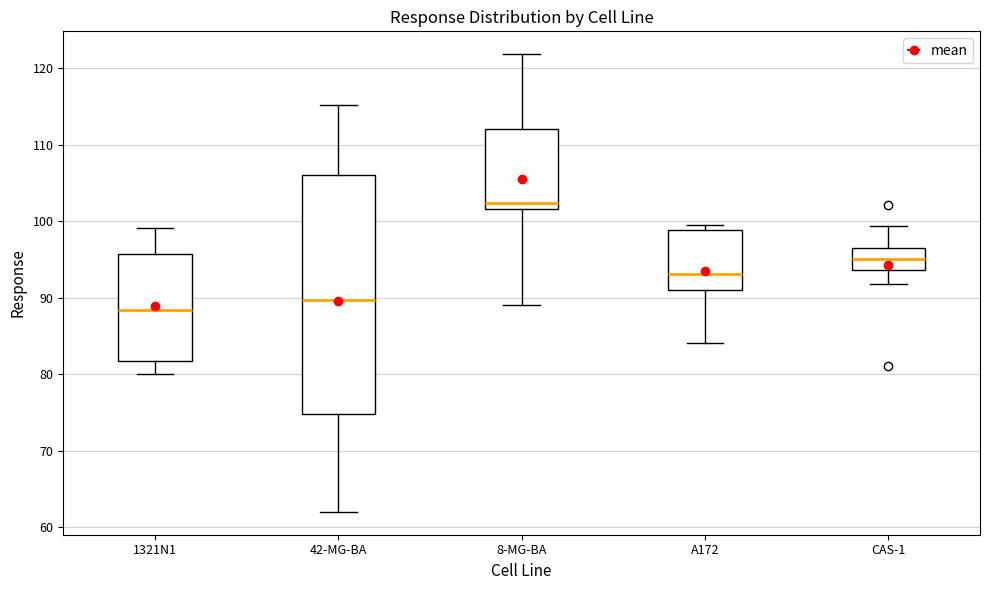

Reading left to right, read every box against the y-axis: the position of its median line, the range the box covers, and the ends of its whiskers. The values are not printed on the chart, so give them approximately, as read against the axis.

1321N1: median 88, box 82 to 96, whiskers 80 to 99
42-MG-BA: median 90, box 75 to 106, whiskers 62 to 115
8-MG-BA: median 102 (just above the box's lower edge), box 102 to 112, whiskers 89 to 122
A172: median 93, box 91 to 99, whiskers 84 to 99 (just above the box's upper edge)
CAS-1: median 95, box 94 to 96, whiskers 92 to 99